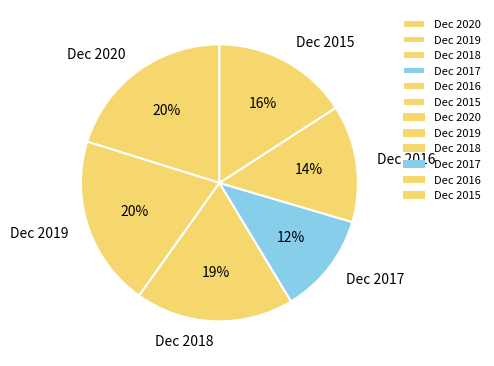

To the nearest percent, what is the difference between the largest and smallest slice percentages?

8%